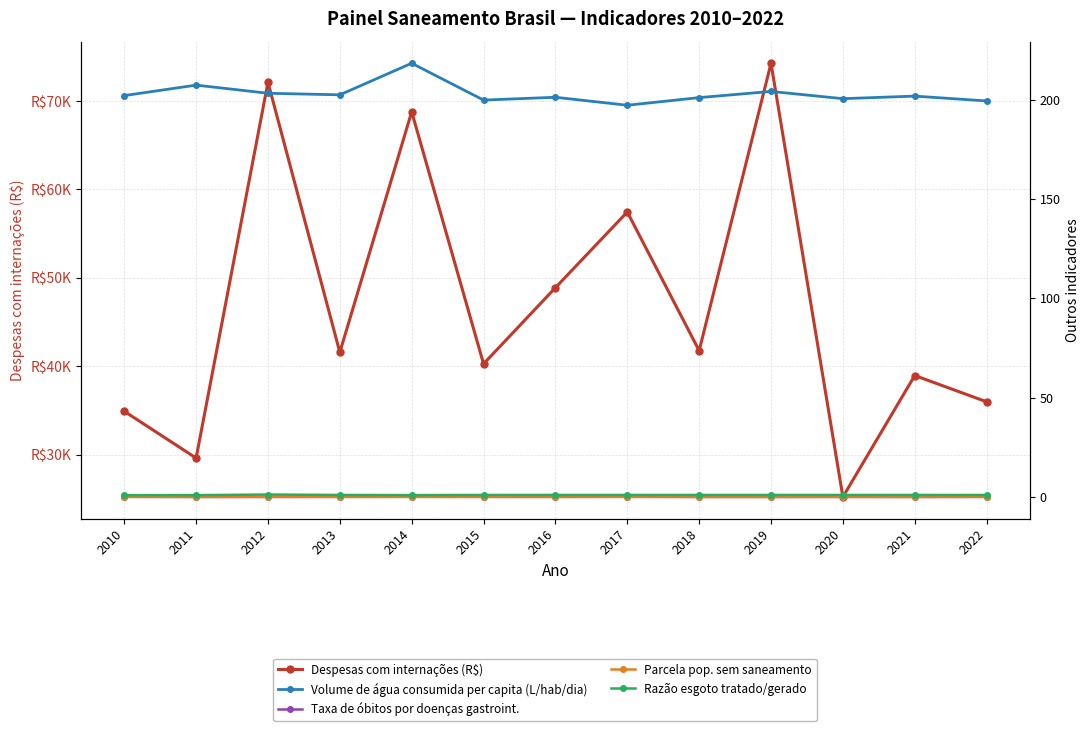

Is it true that Taxa de óbitos por doenças gastroint. equals -0.1 at 2019?

False